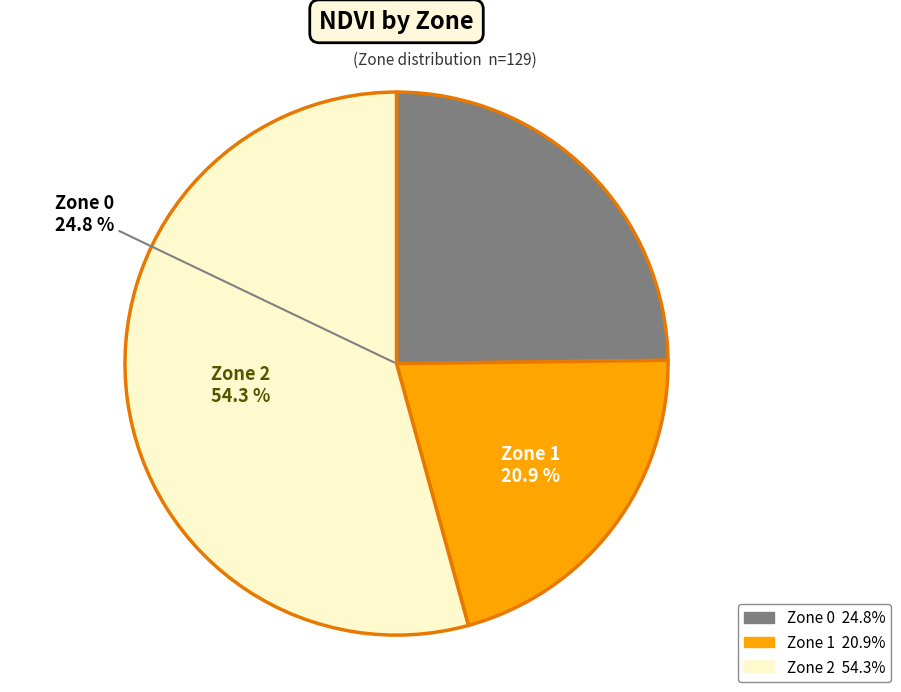

Between Zone 0 and Zone 2, which is larger?

Zone 2